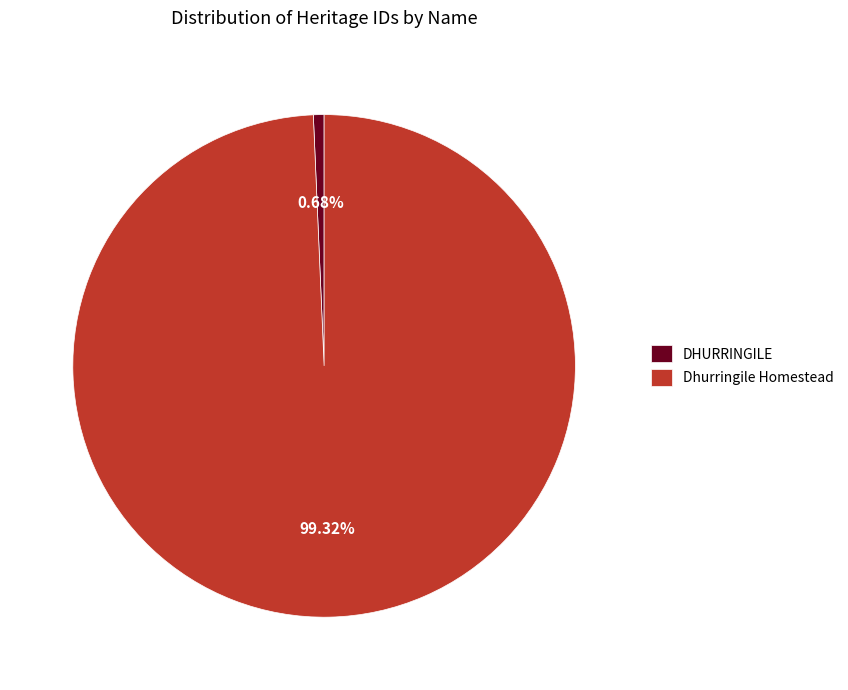

What is the total percentage of Dhurringile Homestead and DHURRINGILE?

100.0%